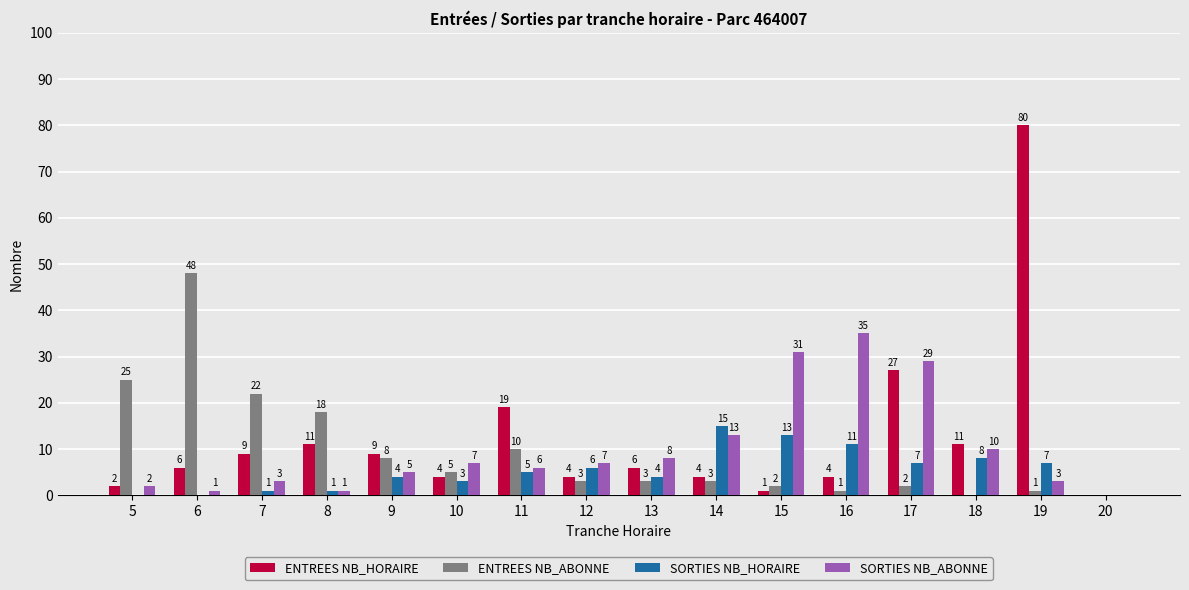

What is the sum of the ENTREES NB_HORAIRE values at 6 and 12?

10